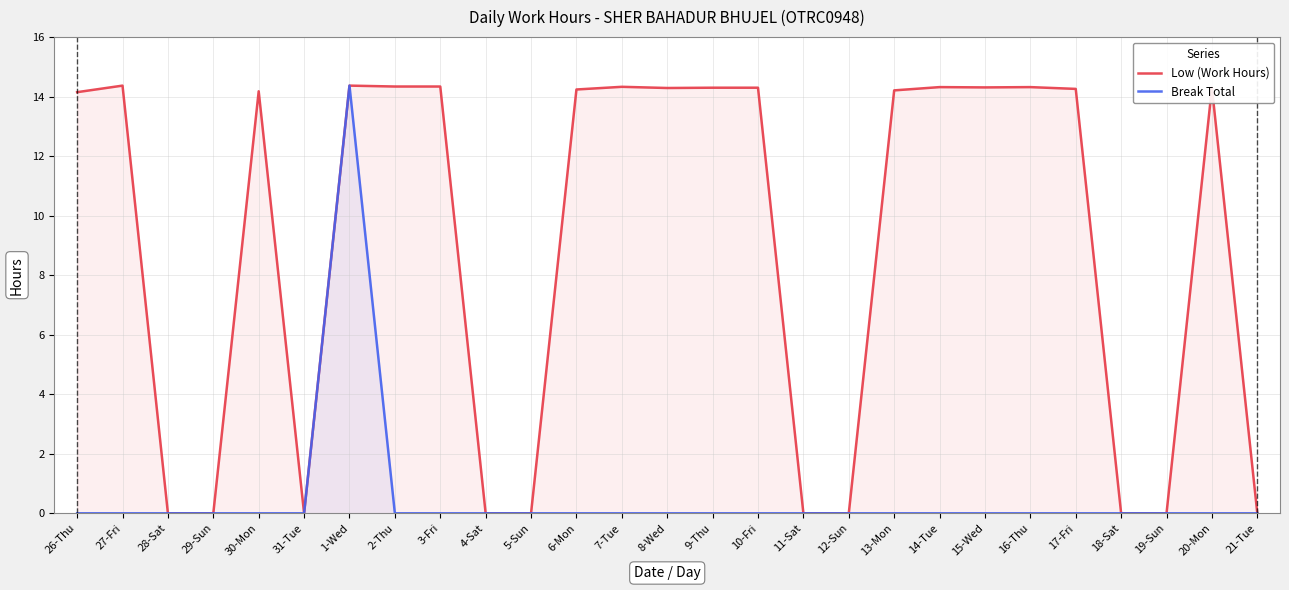

True or false: Break Total has more than 2 interior local peaks.

False